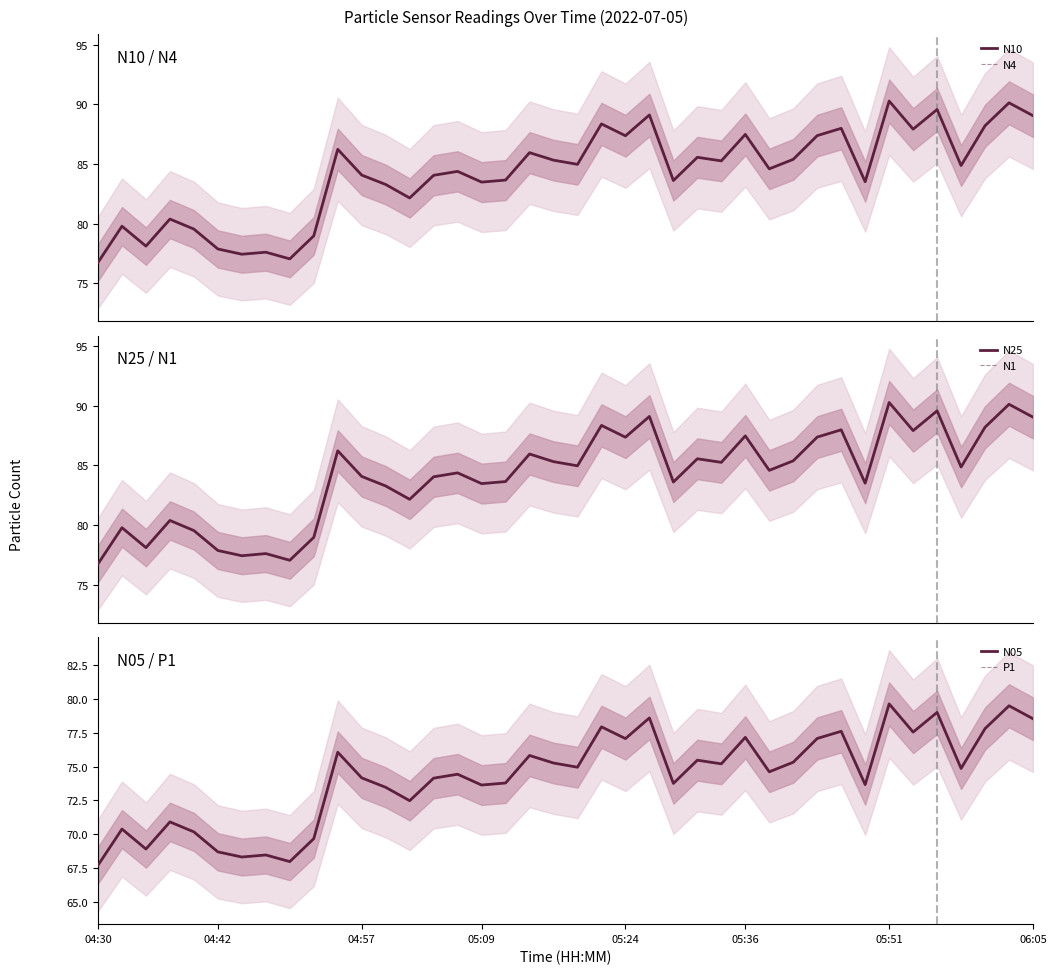

How many data points in N05 are less than 74?

16